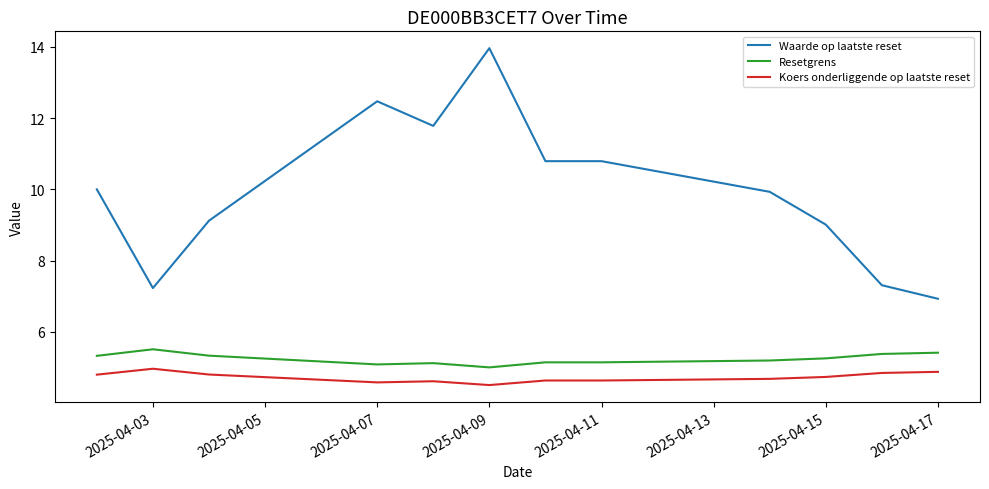

Which series has the widest spread of values?

Waarde op laatste reset